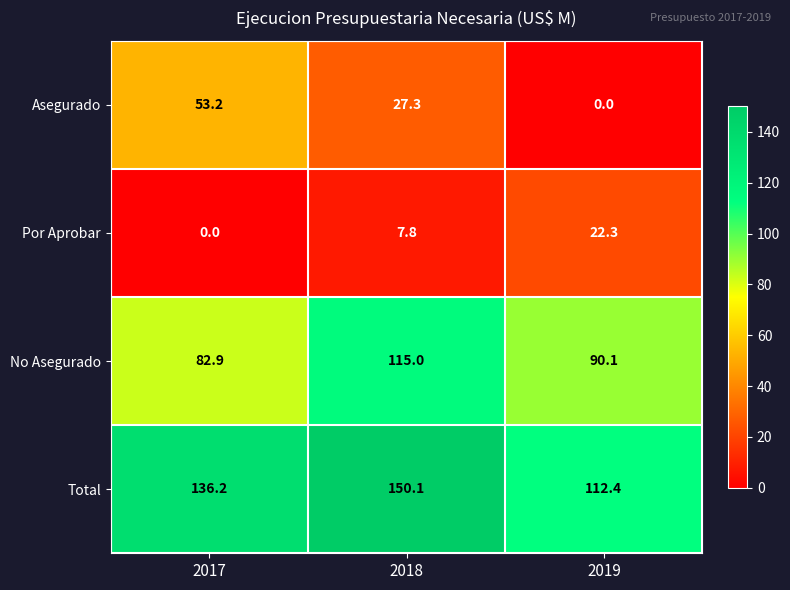

At which label does Asegurado first exceed 27?

2017